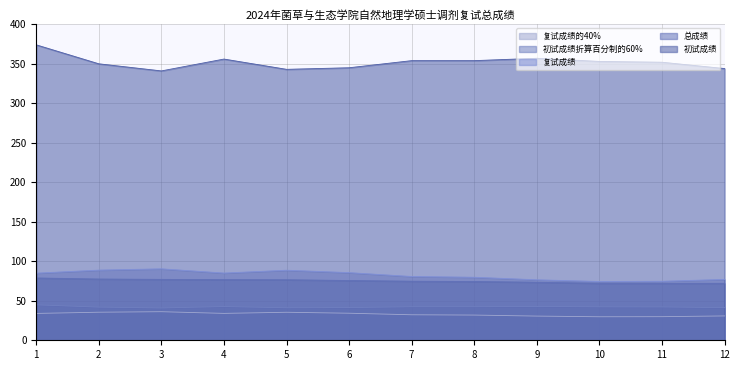

True or false: 复试成绩 and 初试成绩折算百分制的60% cross at least once.

False